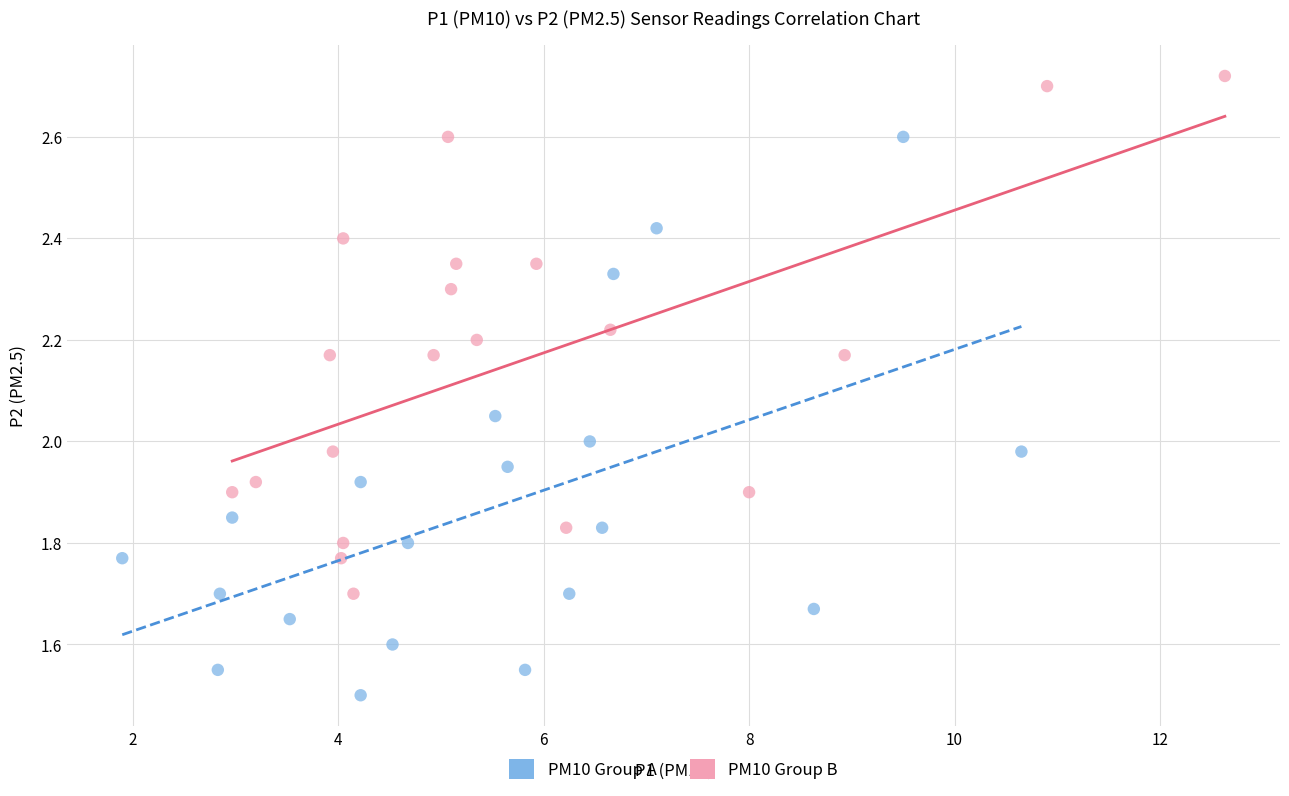

What are all the series names shown in the legend?

PM10 Group A, PM10 Group B